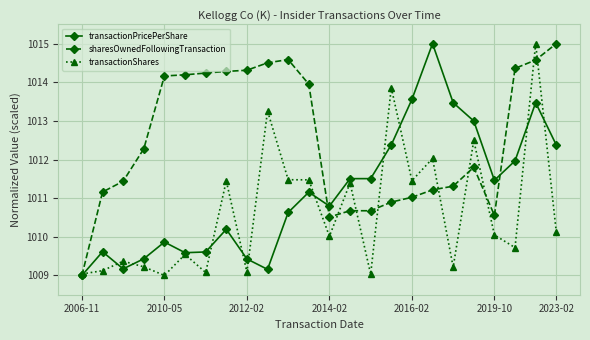

Which series has the largest total across all categories?

sharesOwnedFollowingTransaction